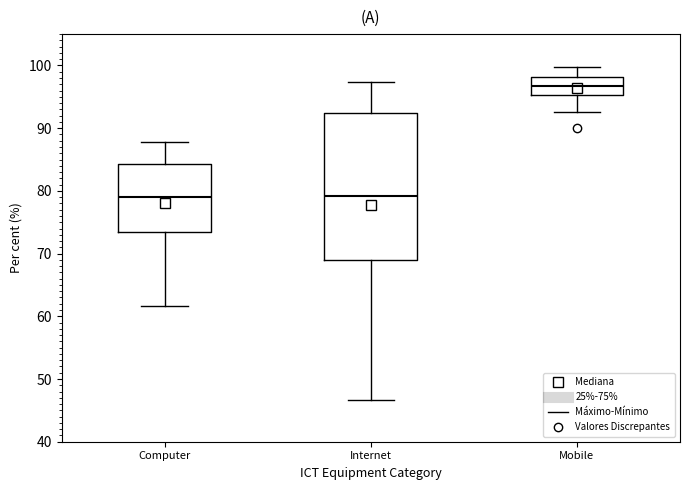

Which box is the tallest, from its lower edge to its upper edge?

Internet